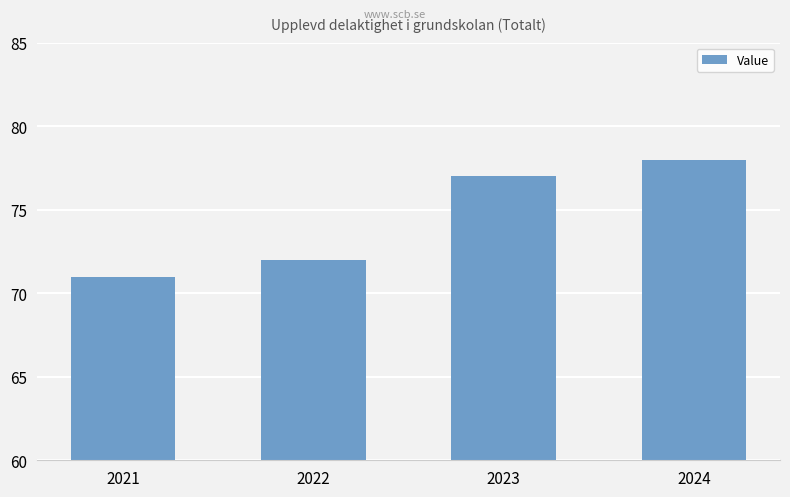

How many bars are there in total?

4